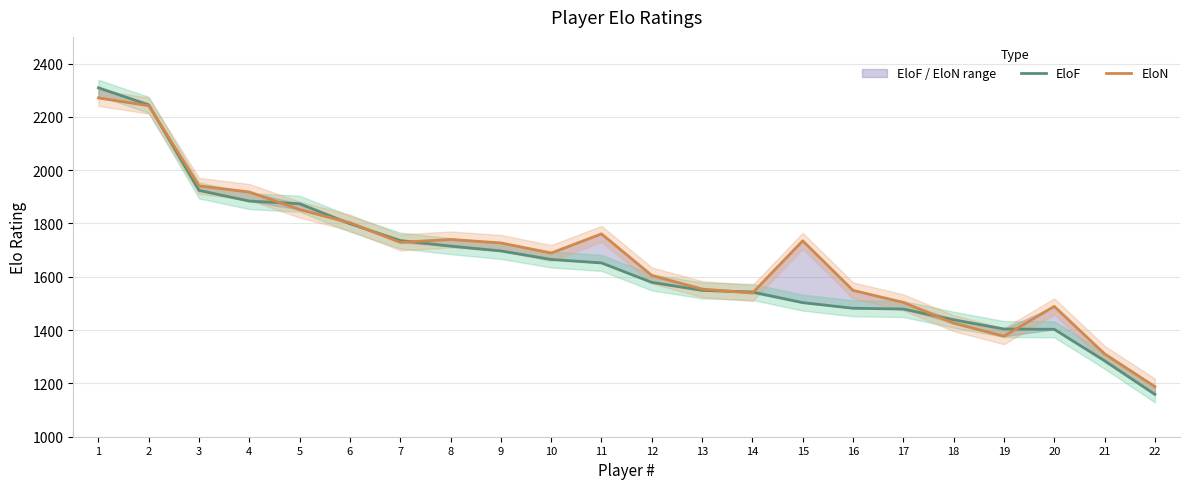

List the series in order of their peak value, highest first.

EloF, EloN